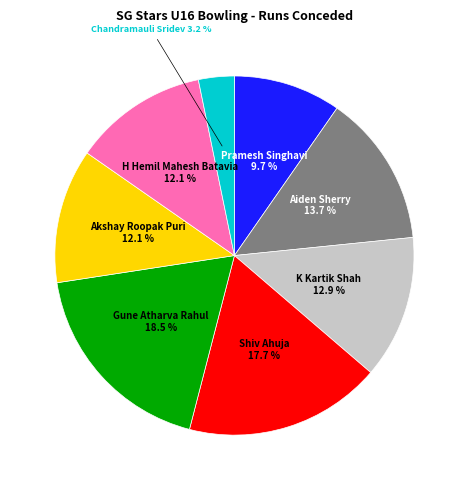

To the nearest percent, what is the combined percentage of K Kartik Shah and Gune Atharva Rahul?

31%